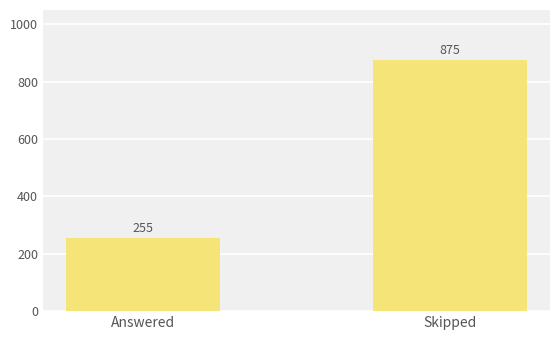

What is the approximate value at Answered, to the nearest 50?

250